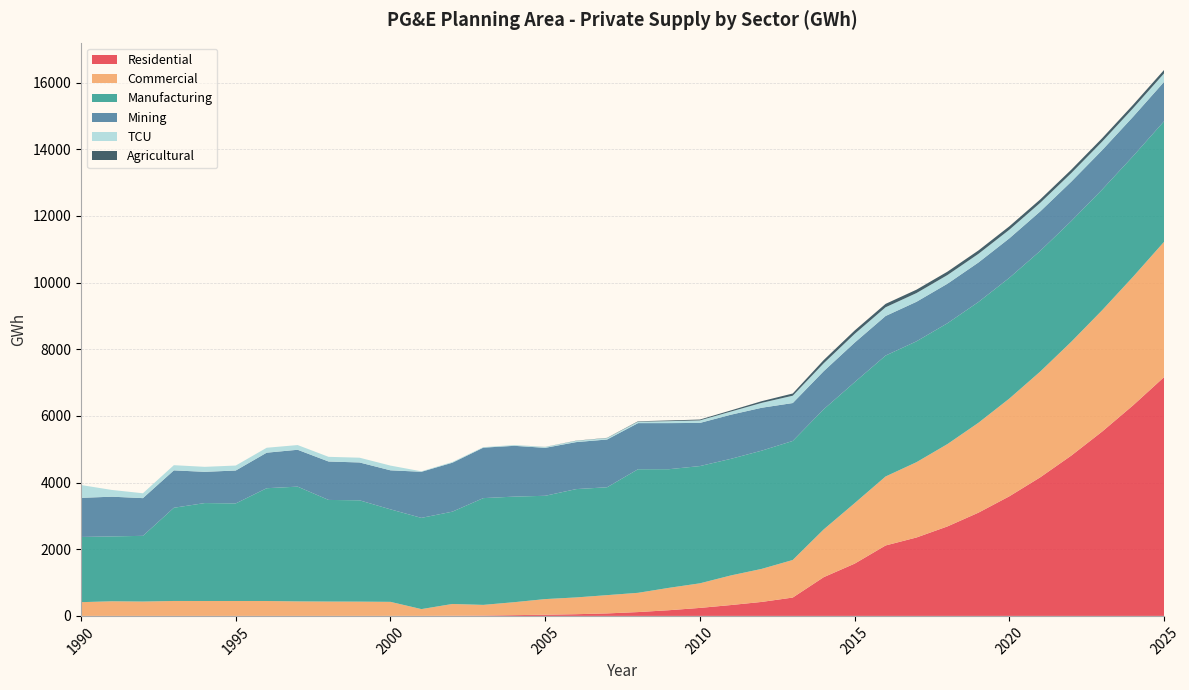

Reading right to left, what are all the values shown in this chart?

Residential: 2025=7164.1	2024=6318.8	2023=5531.1	2022=4808.6	2021=4159.1	2020=3588.2	2019=3096.9	2018=2684.8	2017=2352.6	2016=2112.9	2015=1567.8	2014=1161.7	2013=550.5	2012=419.9	2011=325.5	2010=239.7	2009=170.9	2008=114.9	2007=74.7	2006=51.1	2005=35.2	2004=23.0	2003=11.1	2002=5.0	2001=0.7	2000=0.7	1999=0.2	1998=0.0	1997=0.0	1996=0.0	1995=0.0	1994=0.0	1993=0.0	1992=0.0	1991=0.0	1990=0.0
Commercial: 2025=4058.5	2024=3857.4	2023=3640.5	2022=3414.5	2021=3172.5	2020=2932.1	2019=2696.0	2018=2470.2	2017=2259.1	2016=2069.3	2015=1814.0	2014=1432.8	2013=1127.4	2012=991.3	2011=888.2	2010=737.7	2009=671.0	2008=577.4	2007=548.1	2006=503.1	2005=469.2	2004=388.4	2003=319.5	2002=352.8	2001=203.3	2000=420.7	1999=427.8	1998=430.3	1997=435.1	1996=447.2	1995=447.1	1994=447.3	1993=448.1	1992=430.8	1991=438.9	1990=412.1
Manufacturing: 2025=3617.2	2024=3618.1	2023=3619.0	2022=3620.0	2021=3621.1	2020=3622.3	2019=3623.5	2018=3624.8	2017=3626.2	2016=3627.6	2015=3629.8	2014=3603.9	2013=3570.5	2012=3547.2	2011=3497.7	2010=3517.4	2009=3558.8	2008=3707.4	2007=3236.3	2006=3249.4	2005=3098.7	2004=3167.0	2003=3202.7	2002=2769.3	2001=2736.5	2000=2774.8	1999=3039.7	1998=3048.5	1997=3442.6	1996=3383.3	1995=2927.0	1994=2937.8	1993=2795.8	1992=1970.9	1991=1945.6	1990=1956.1
Mining: 2025=1180.9	2024=1181.4	2023=1182.0	2022=1182.6	2021=1183.2	2020=1183.9	2019=1184.5	2018=1185.2	2017=1185.8	2016=1186.5	2015=1185.9	2014=1142.1	2013=1136.9	2012=1286.0	2011=1323.9	2010=1294.2	2009=1382.6	2008=1383.6	2007=1432.5	2006=1409.6	2005=1438.5	2004=1523.9	2003=1513.2	2002=1468.1	2001=1382.7	2000=1171.2	1999=1135.4	1998=1152.6	1997=1105.9	1996=1065.7	1995=987.6	1994=936.6	1993=1121.6	1992=1131.2	1991=1191.5	1990=1173.1
TCU: 2025=254.5	2024=255.2	2023=256.0	2022=256.8	2021=257.6	2020=258.5	2019=259.4	2018=260.3	2017=261.3	2016=262.3	2015=262.4	2014=237.6	2013=220.3	2012=147.5	2011=94.2	2010=75.9	2009=58.6	2008=42.9	2007=42.4	2006=38.8	2005=26.0	2004=22.3	2003=15.9	2002=20.7	2001=14.0	2000=141.4	1999=142.7	1998=140.2	1997=141.4	1996=147.7	1995=148.7	1994=150.0	1993=155.6	1992=146.1	1991=201.8	1990=384.8
Agricultural: 2025=103.2	2024=102.8	2023=102.5	2022=102.2	2021=102.0	2020=101.8	2019=101.7	2018=101.6	2017=101.6	2016=101.6	2015=100.9	2014=96.0	2013=66.1	2012=50.2	2011=34.7	2010=25.8	2009=20.9	2008=12.3	2007=7.0	2006=5.3	2005=2.0	2004=0.4	2003=0.0	2002=0.0	2001=0.0	2000=0.0	1999=0.0	1998=0.0	1997=0.0	1996=0.0	1995=0.0	1994=0.0	1993=0.0	1992=0.0	1991=0.0	1990=0.0